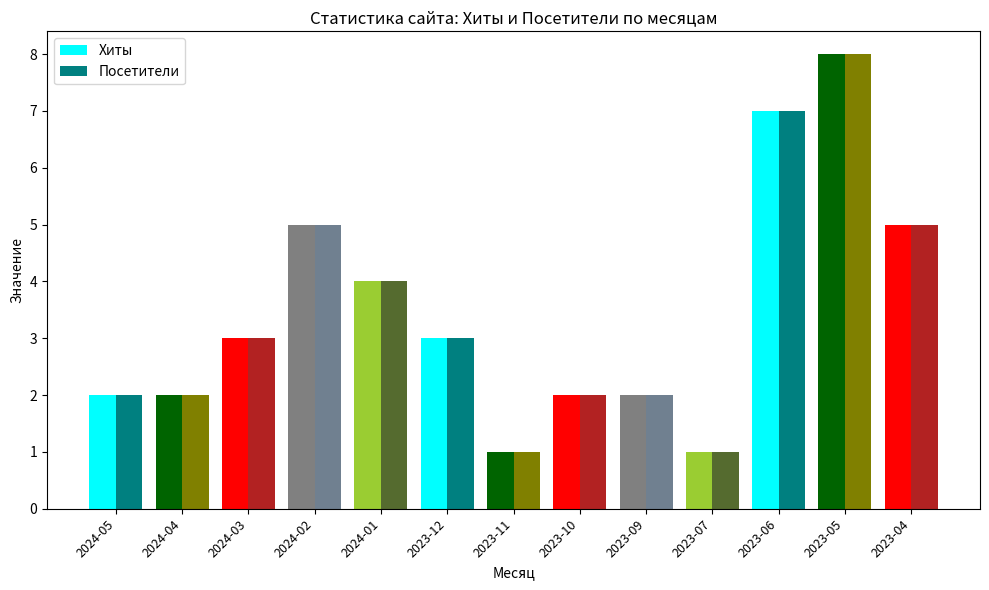

Reading left to right, what are all the values shown in this chart?

Хиты: 2	2	3	5	4	3	1	2	2	1	7	8	5
Посетители: 2	2	3	5	4	3	1	2	2	1	7	8	5